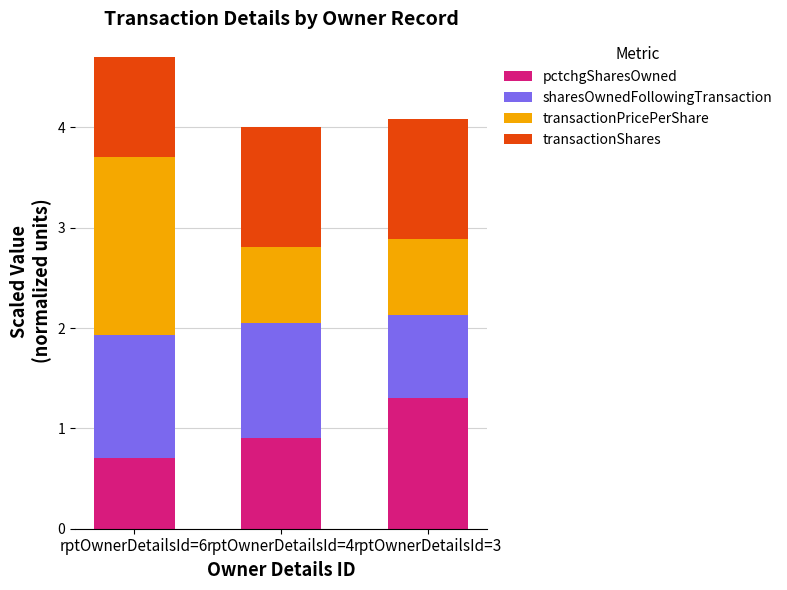

What value does the pctchgSharesOwned series have at rptOwnerDetailsId=6?

0.7